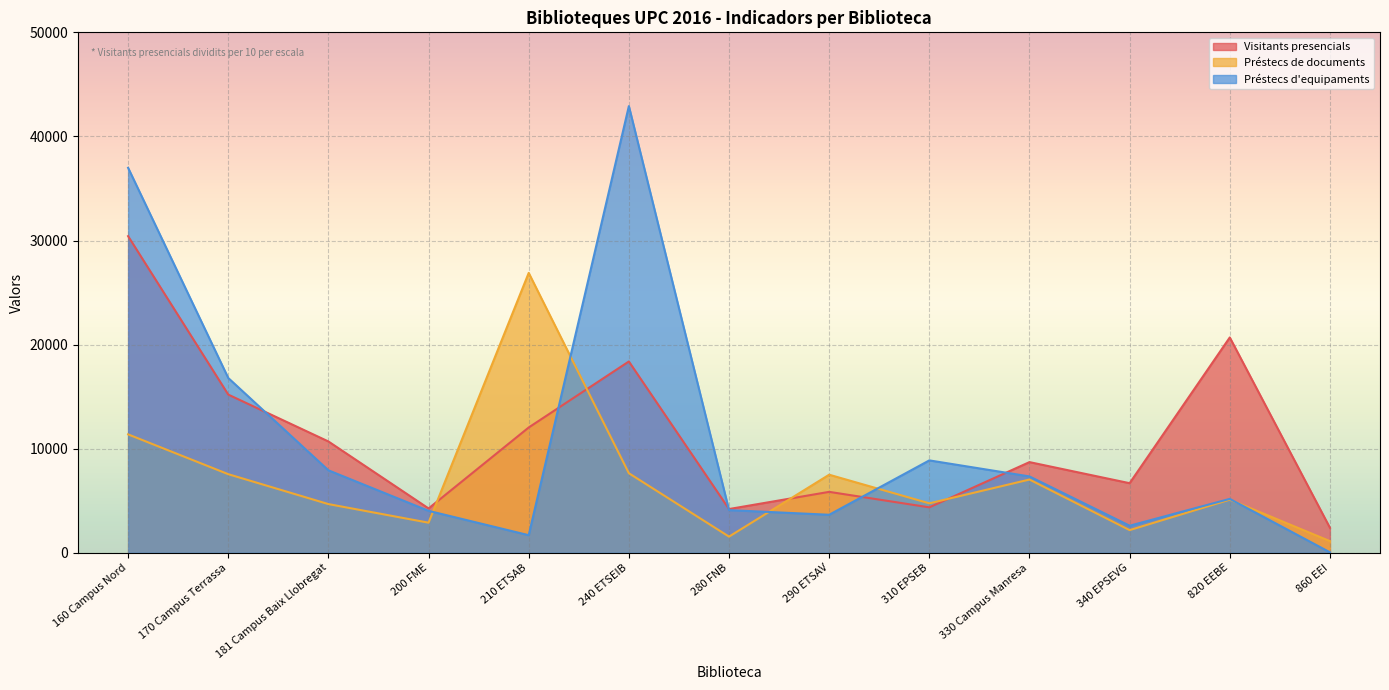

Reading right to left, extract all data points from this chart.

Visitants presencials: 2407.5	20689.6	6689.3	8714.9	4369.1	5857.4	4206.8	18382.0	12041.2	4264.7	10697.9	15200.5	30420.6
Préstecs de documents: 1125.0	5111.0	2183.0	7041.0	4756.0	7504.0	1557.0	7647.0	26888.0	2896.0	4682.0	7555.0	11379.0
Préstecs d'equipaments: 51.0	5183.0	2604.0	7340.0	8880.0	3657.0	4103.0	42914.0	1695.0	4034.0	7927.0	16795.0	36985.0